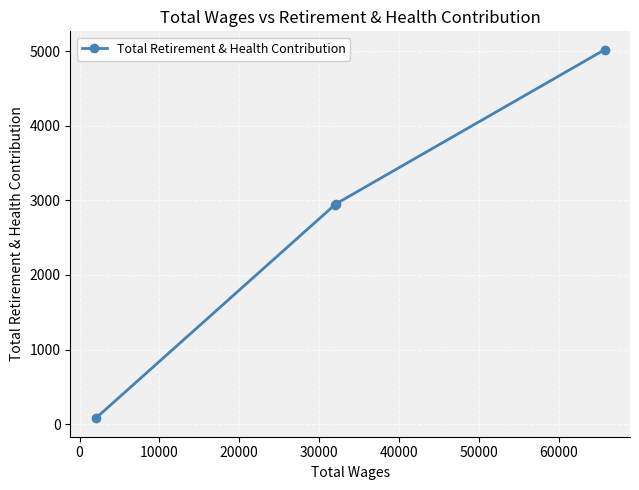

What is the greatest value displayed?

5020